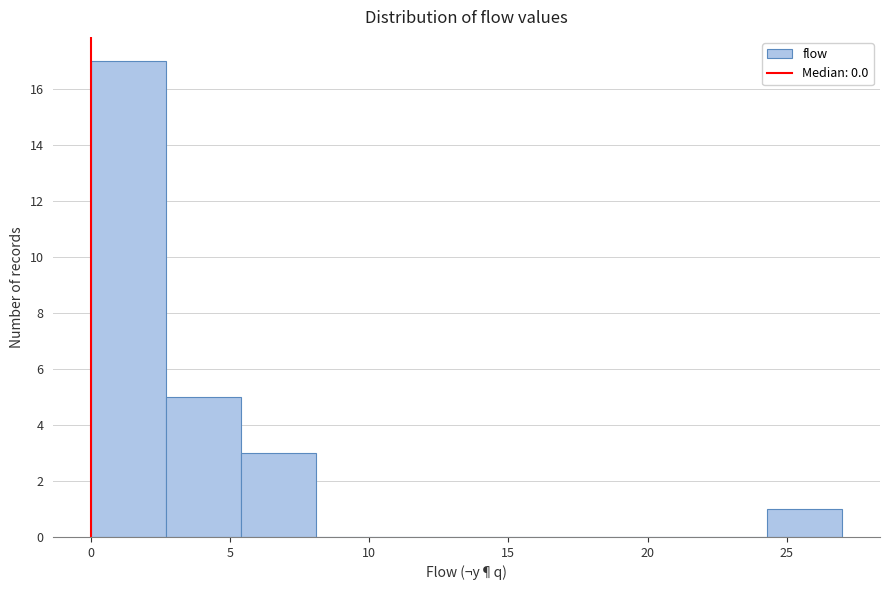

What is the height of the bar covering 24.3 to 27.0 on the x-axis? Neither the bar edges nor the heights are printed on the chart, so give them approximately, as read against the axes.

1